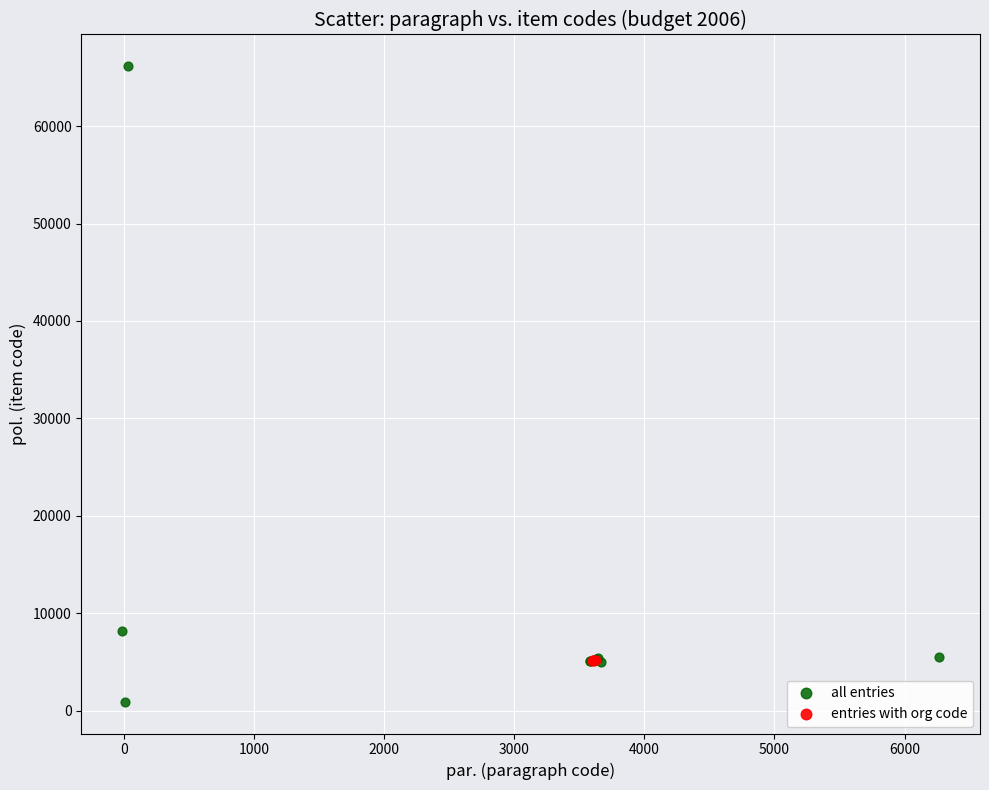

Which series has the largest Y range (max minus min)?

all entries